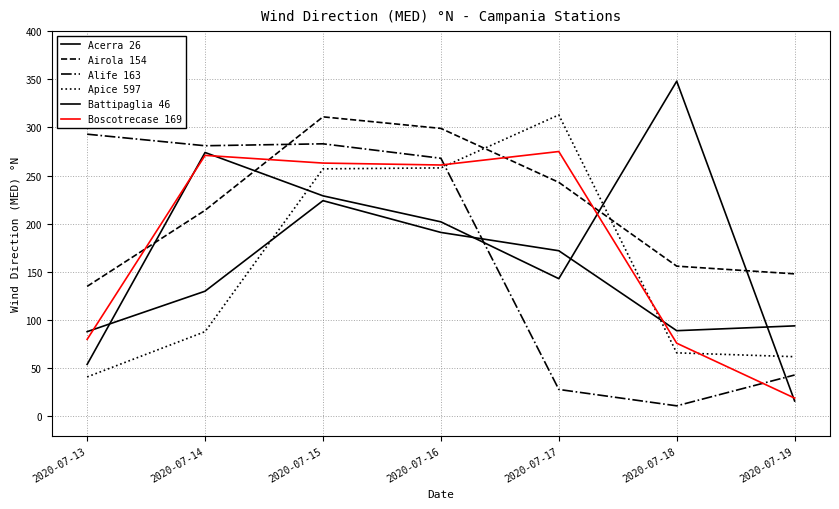

Reading left to right, list all the values displayed in this chart.

Acerra 26: 54	274	229	202	143	348	16
Airola 154: 135	214	311	299	243	156	148
Alife 163: 293	281	283	268	28	11	43
Apice 597: 41	88	257	258	313	66	62
Battipaglia 46: 88	130	224	191	172	89	94
Boscotrecase 169: 80	271	263	261	275	76	19